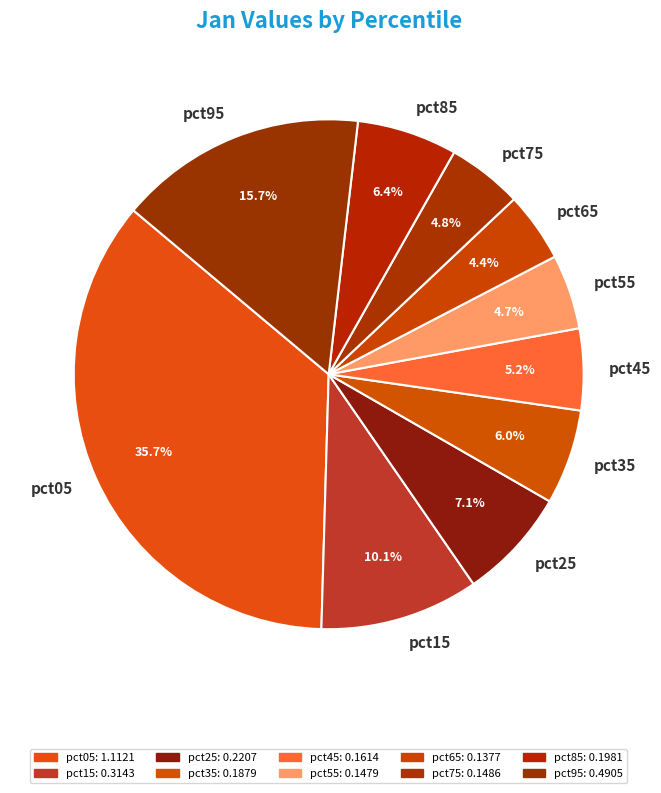

The pct75 slice represents 12% of the pie. True or false?

False